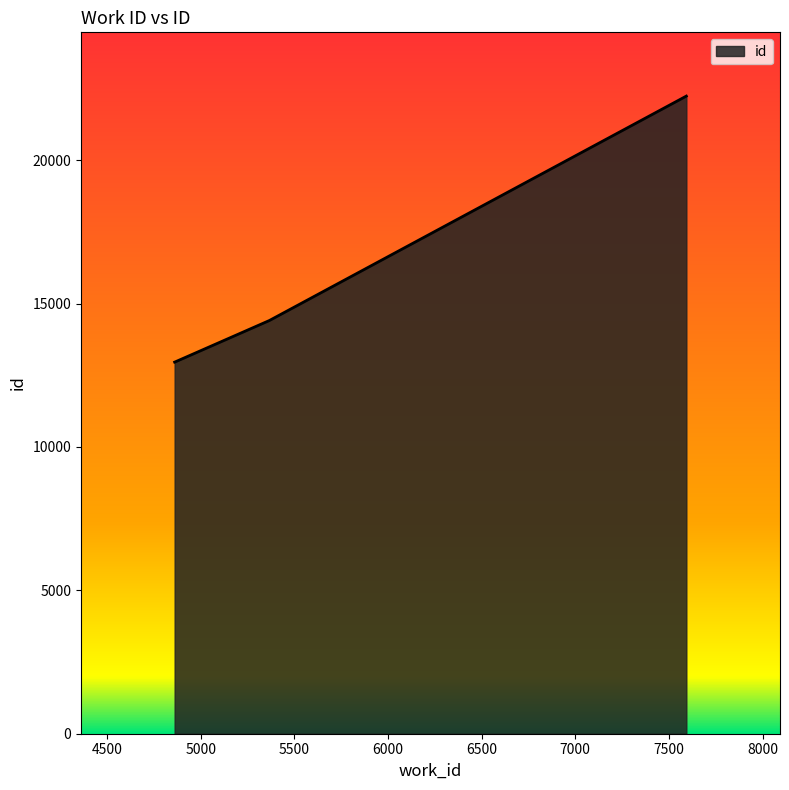

What is the maximum value shown in the chart?

22233